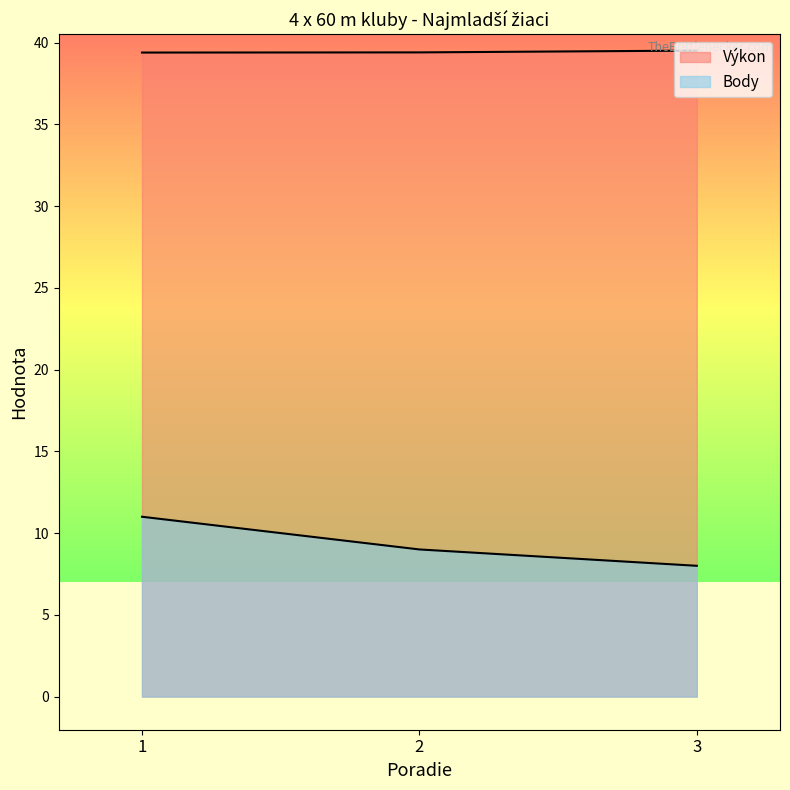

What is the value of the Body point at the 3rd from the left?

8.0